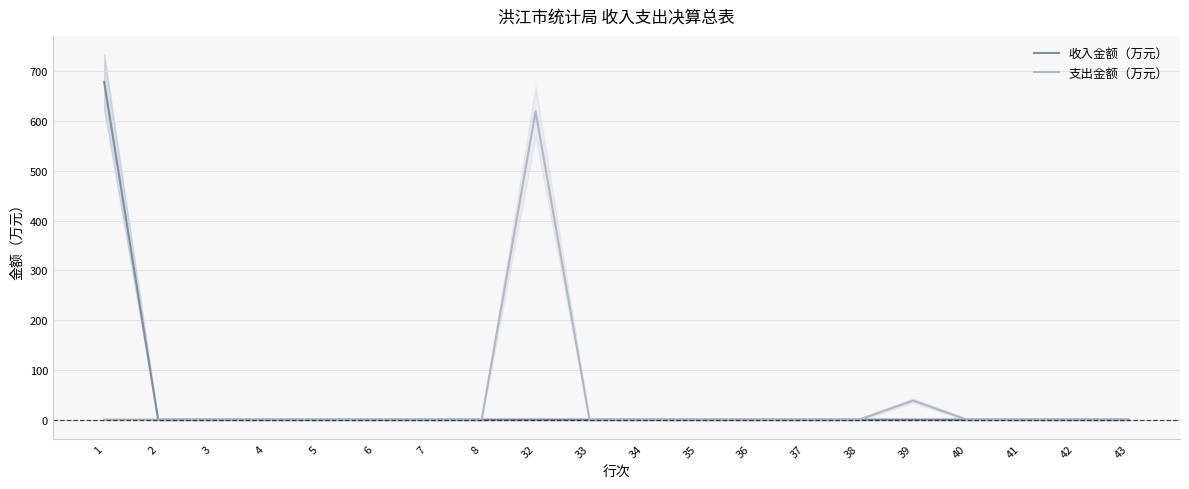

True or false: 支出金额（万元） and 收入金额（万元） intersect in this chart.

False